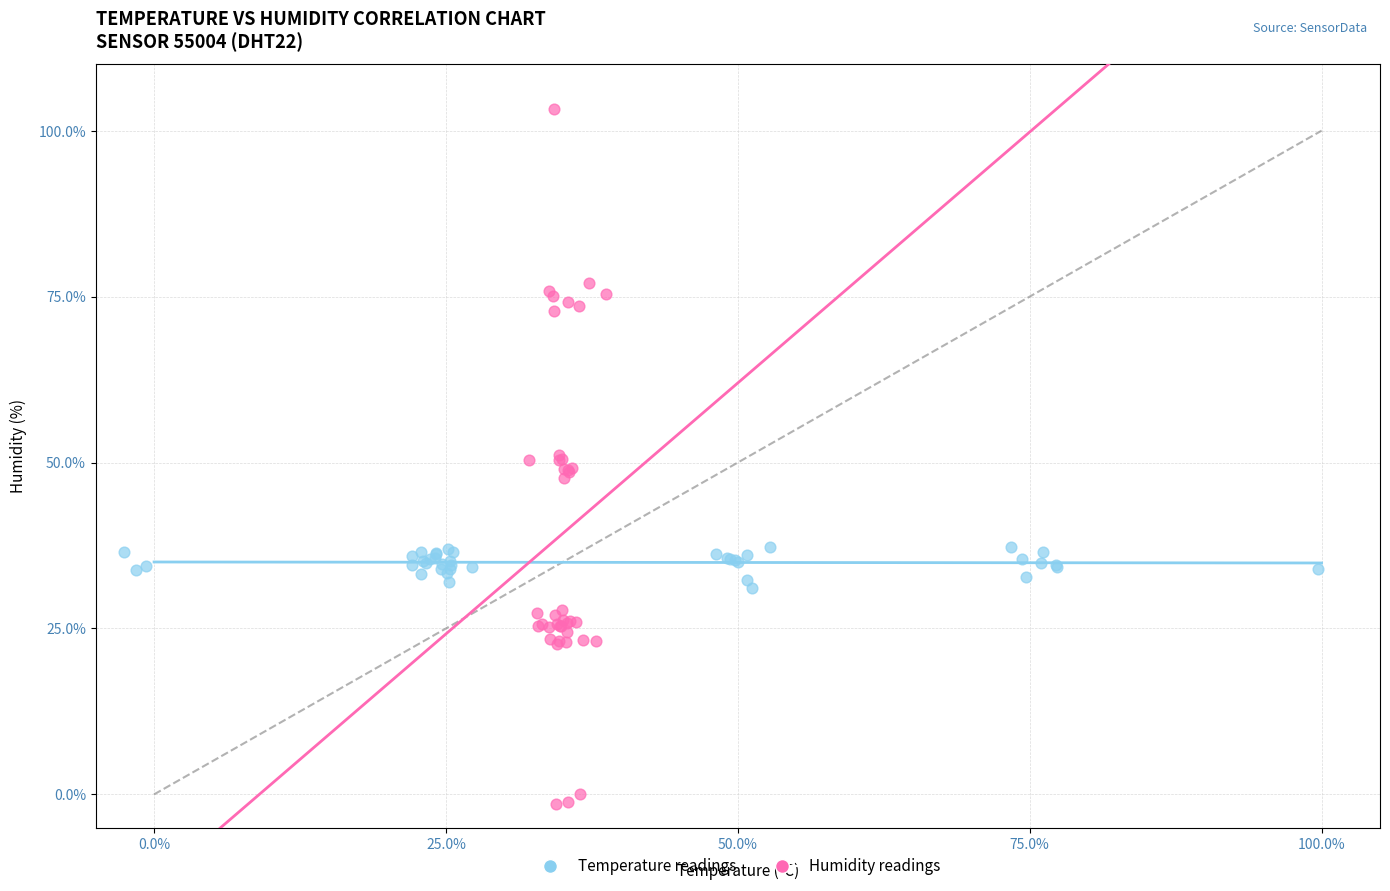

Which series contains the lowest Y value?

Humidity readings